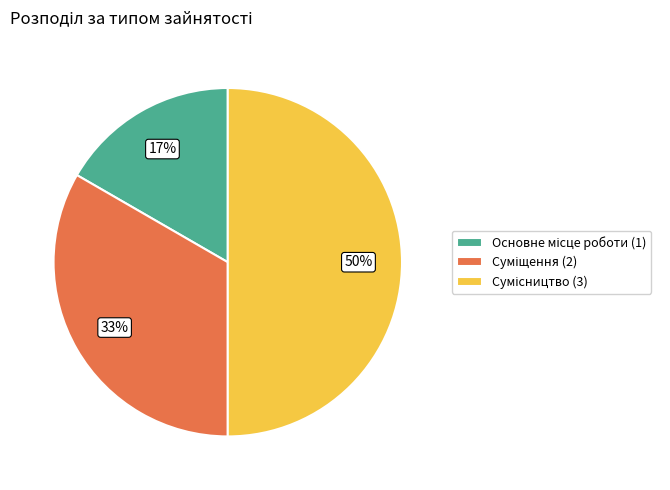

To the nearest percent, what is the difference between the largest and smallest slice percentages?

33%